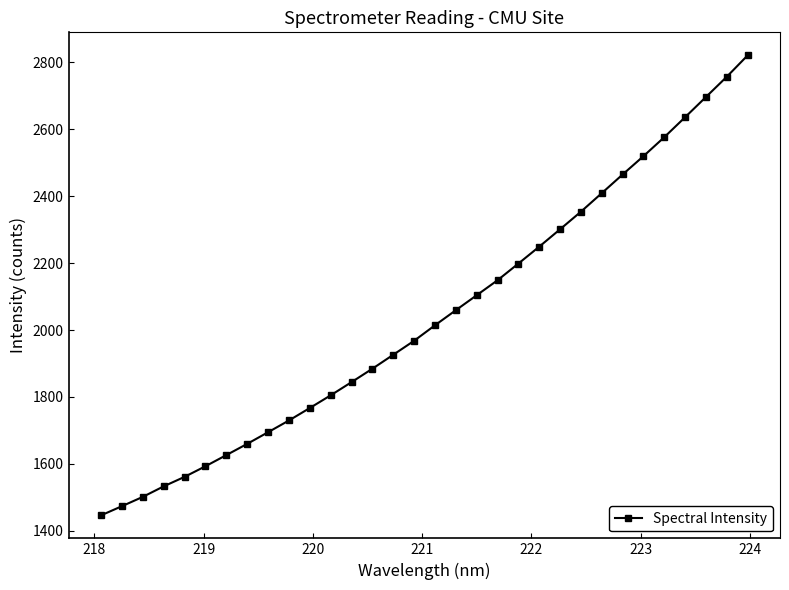

What is the maximum value shown in the chart?

2820.8